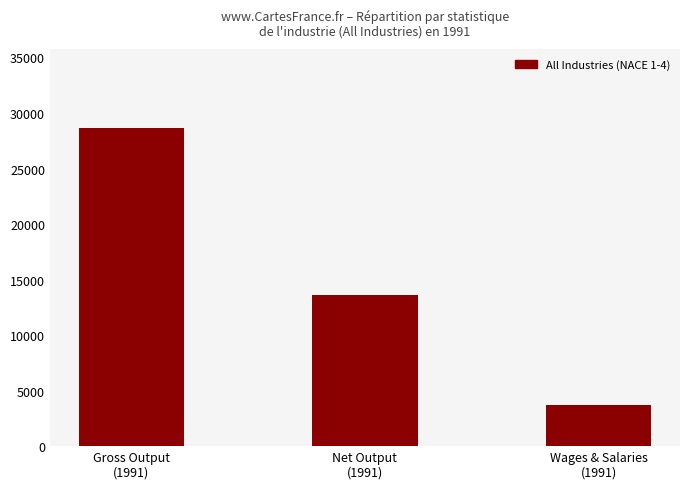

What is the difference between the second highest and minimum values?

9843